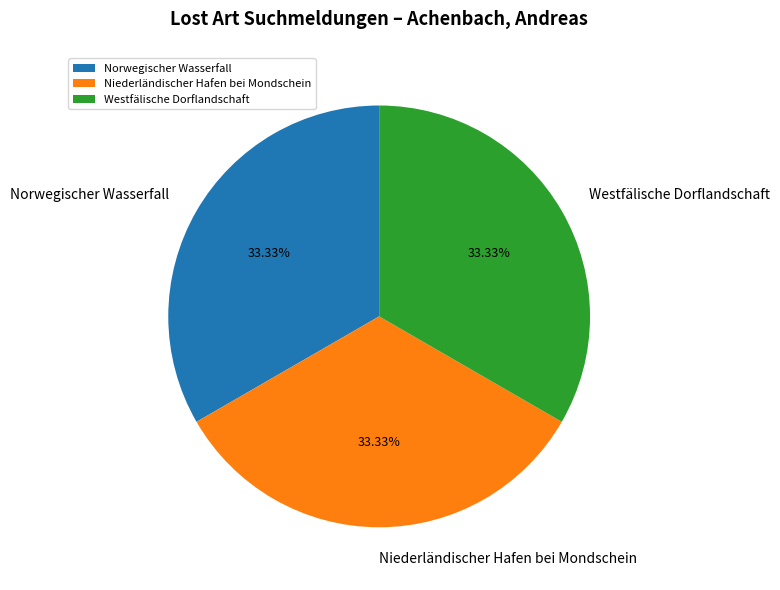

What percentage is the Norwegischer Wasserfall slice, to the nearest percent?

33%